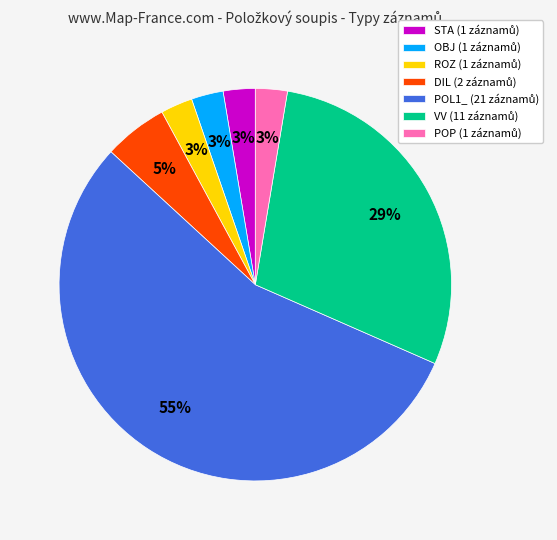

Is there a majority slice in this chart?

Yes